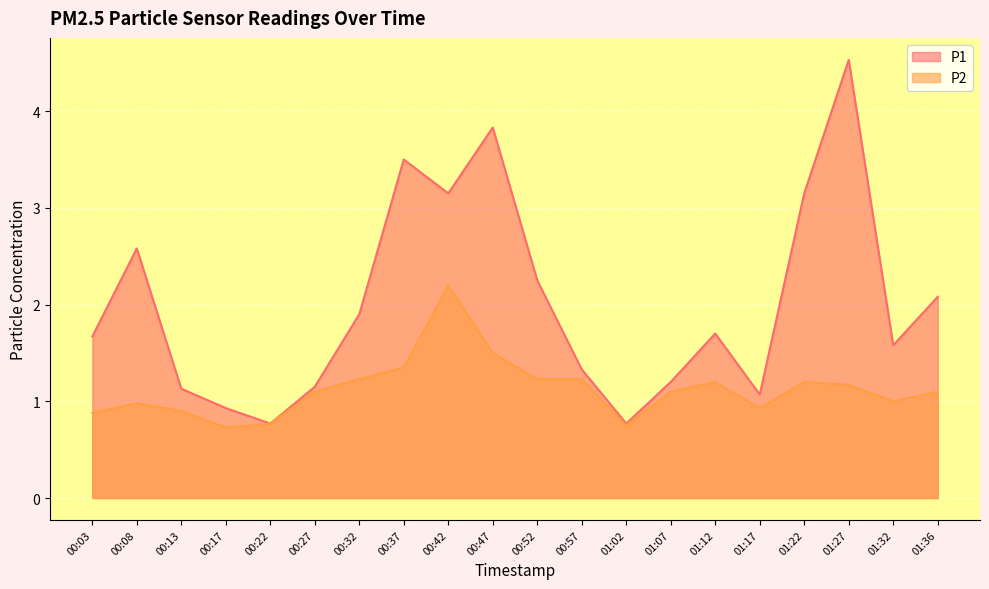

The value of P2 at 00:27 is 0.6. True or false?

False